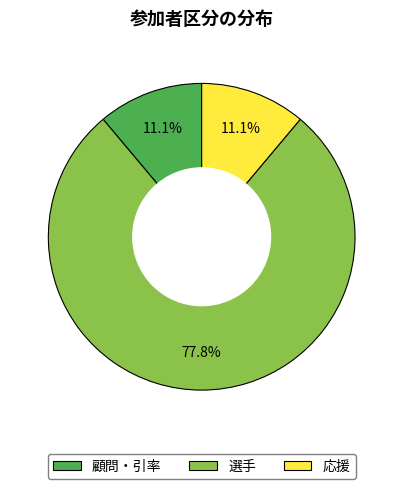

Does any single category account for the majority?

Yes